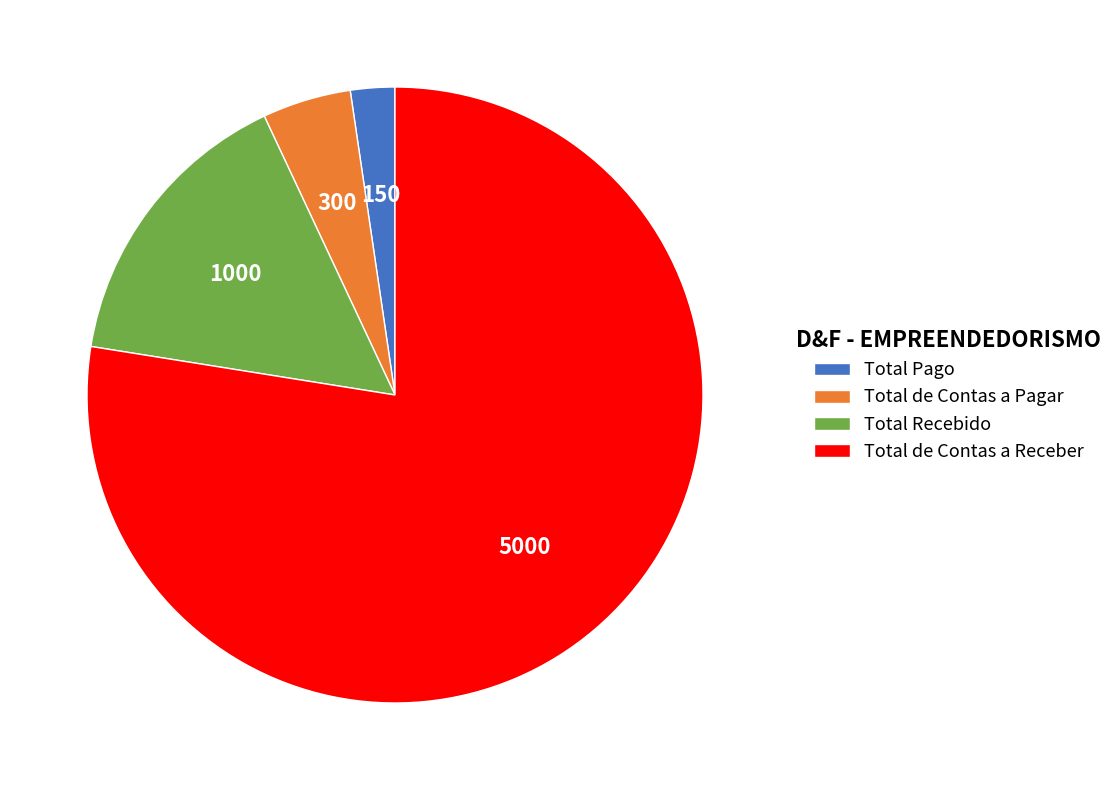

Which slice is the smallest?

Total Pago